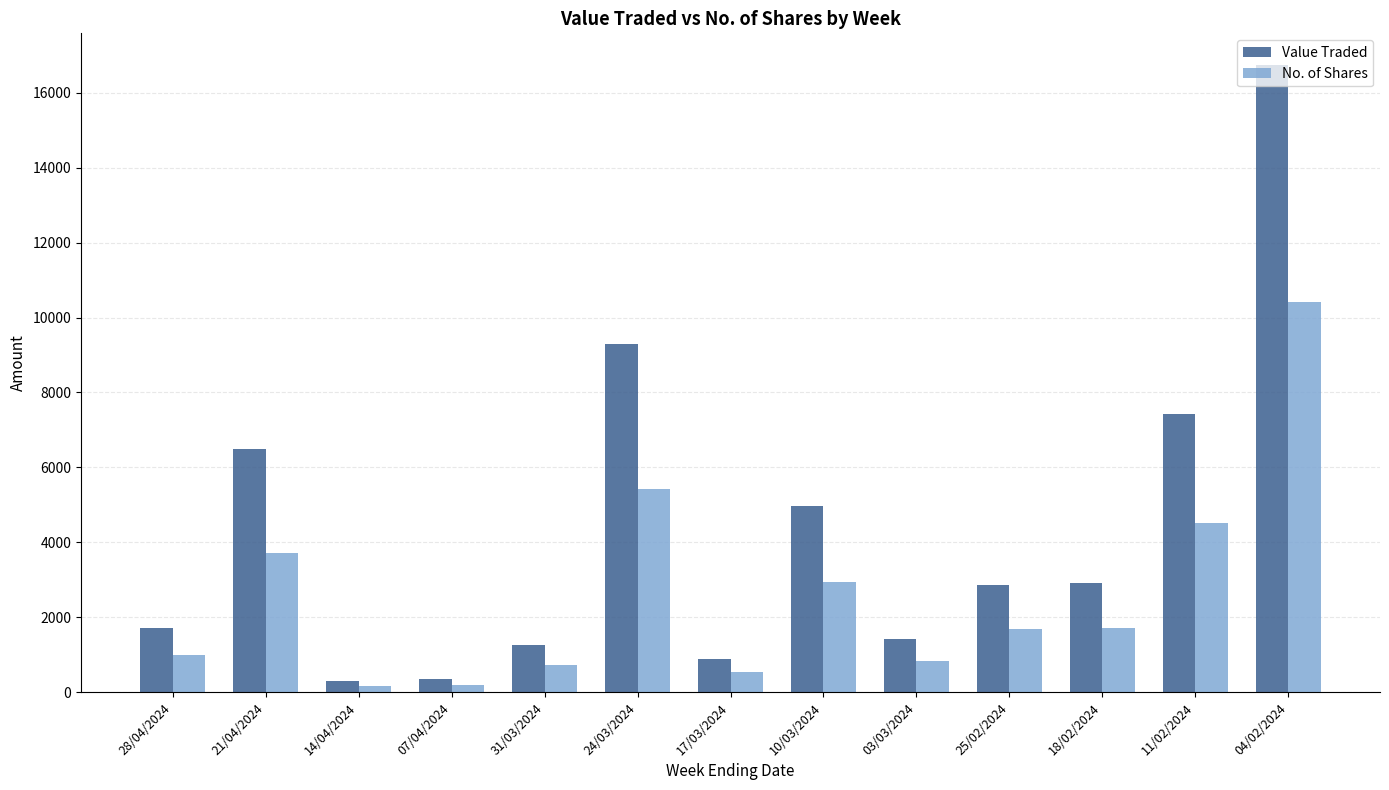

Which series has the widest spread of values?

Value Traded